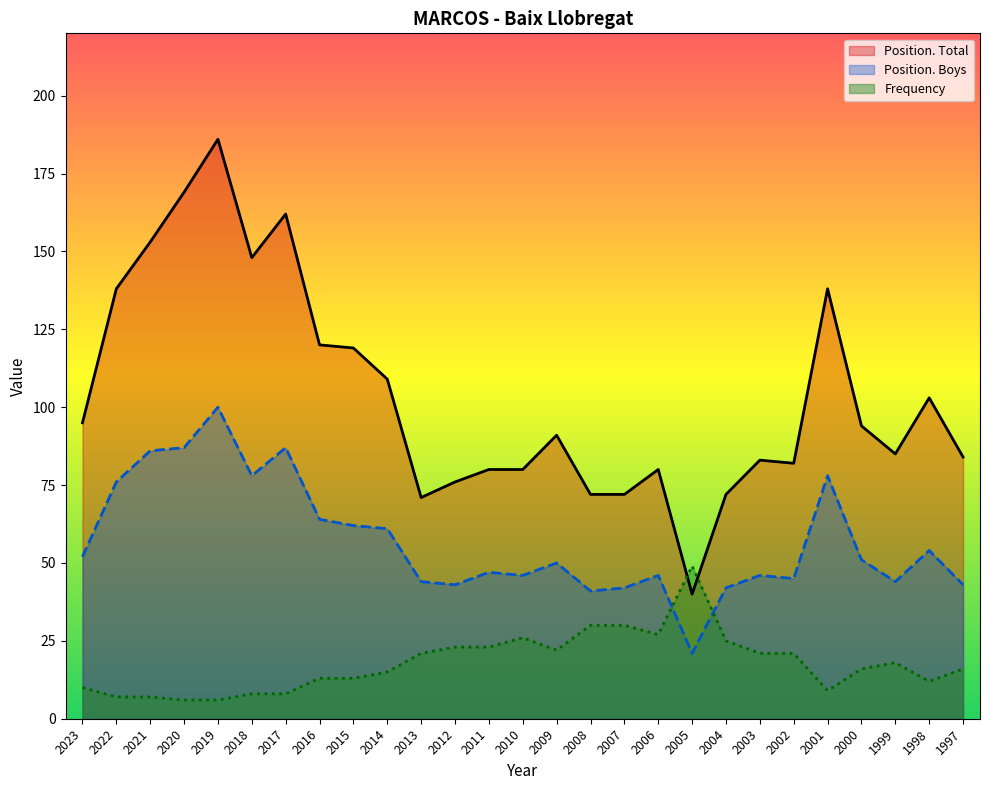

Which label corresponds to the largest value in the chart?

2019